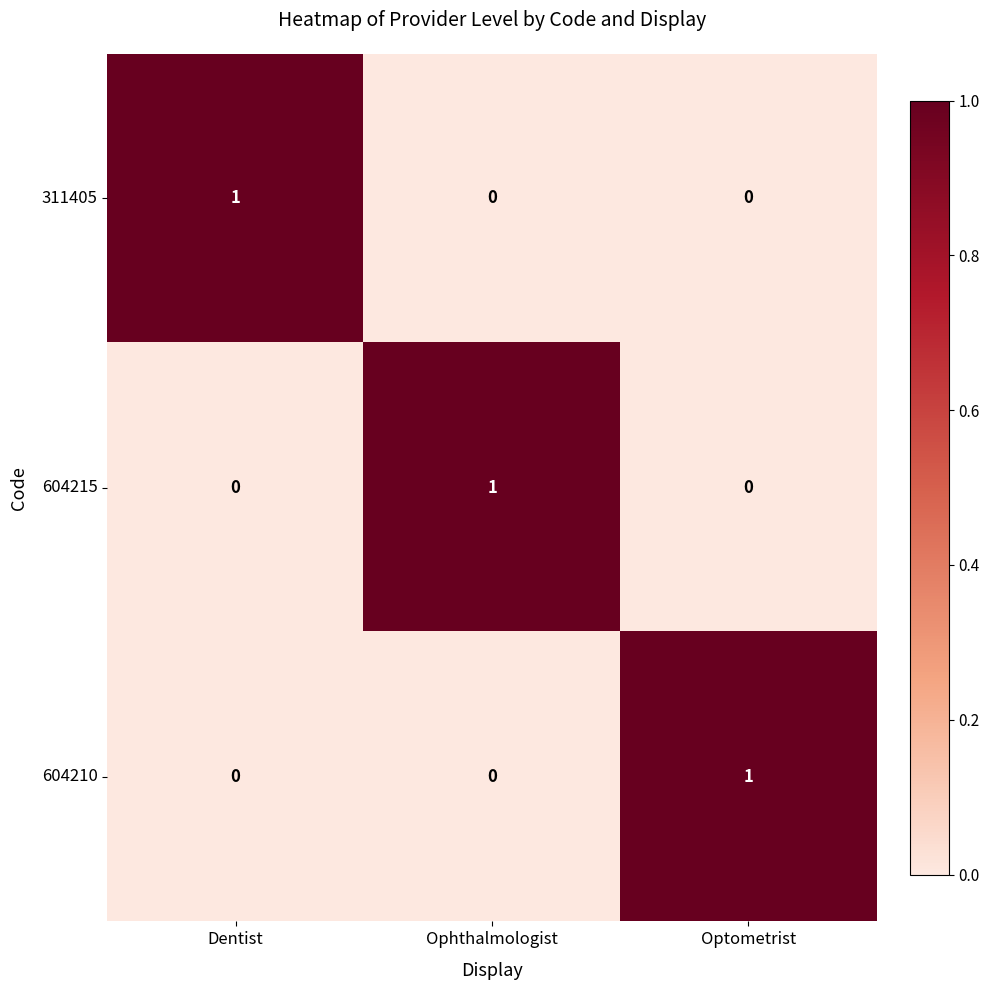

How many distinct data groups are displayed?

3